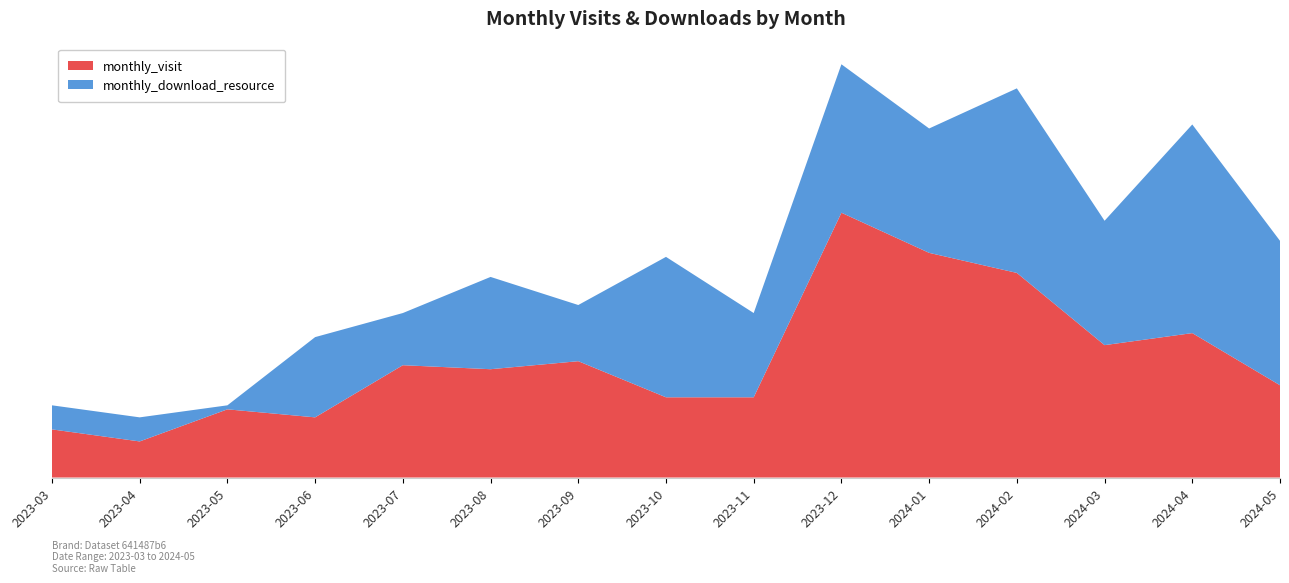

Reading left to right, extract all data points from this chart.

monthly_visit: 2023-03=12	2023-04=9	2023-05=17	2023-06=15	2023-07=28	2023-08=27	2023-09=29	2023-10=20	2023-11=20	2023-12=66	2024-01=56	2024-02=51	2024-03=33	2024-04=36	2024-05=23
monthly_download_resource: 2023-03=6	2023-04=6	2023-05=1	2023-06=20	2023-07=13	2023-08=23	2023-09=14	2023-10=35	2023-11=21	2023-12=37	2024-01=31	2024-02=46	2024-03=31	2024-04=52	2024-05=36